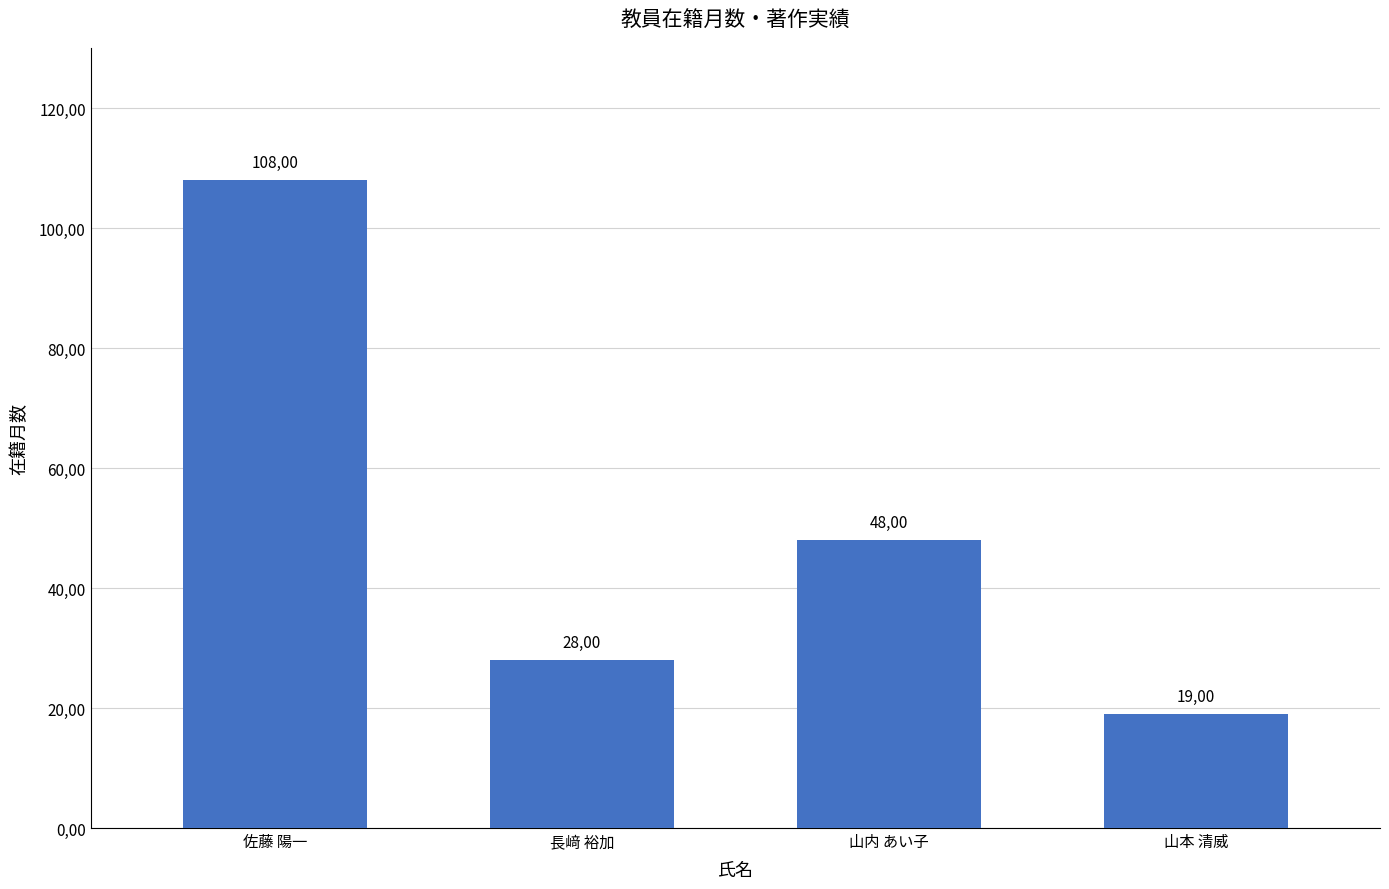

What is the minimum value shown in the chart?

19